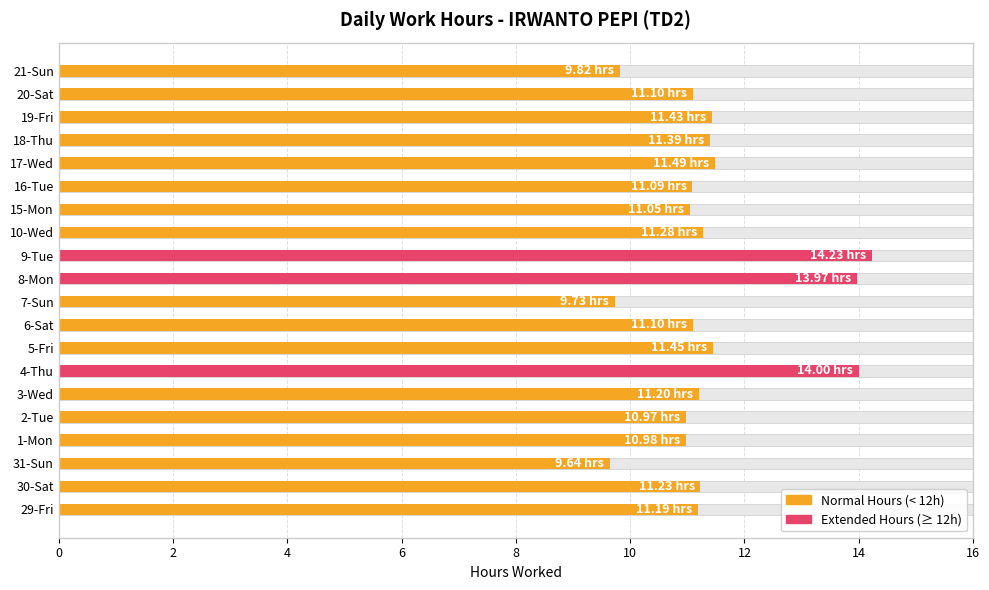

What is the greatest value displayed?

14.2